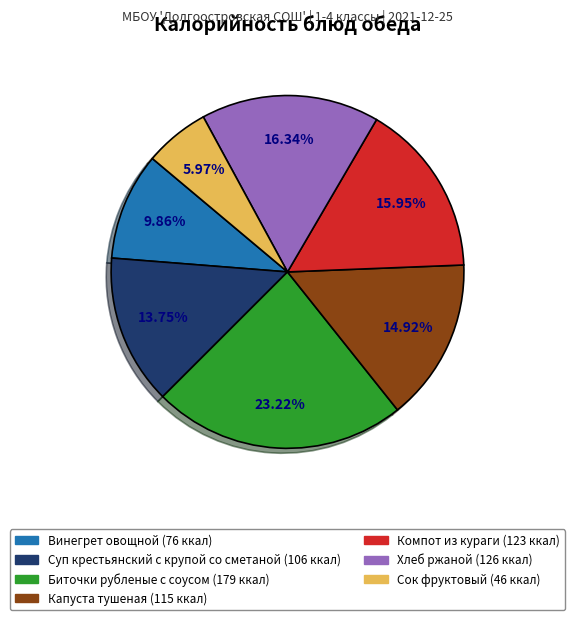

Which category has the smallest portion of the pie?

Сок фруктовый